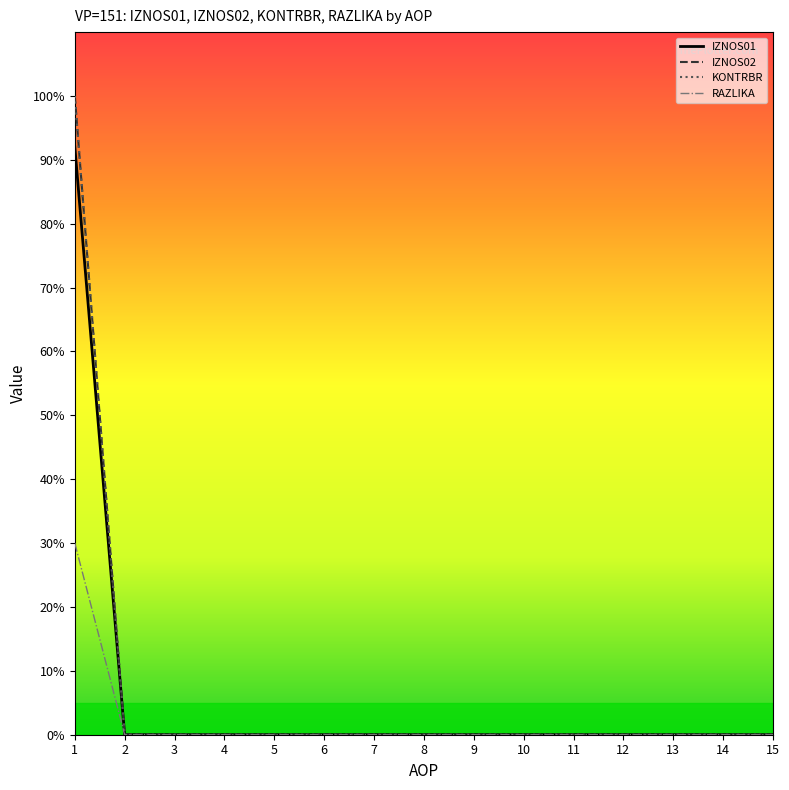

Reading right to left, list all the values displayed in this chart.

IZNOS01: 0.0	0.0	0.0	0.0	0.0	0.0	0.0	0.0	0.0	0.0	0.0	0.0	0.0	0.0	92.1
IZNOS02: 0.0	0.0	0.0	0.0	0.0	0.0	0.0	0.0	0.0	0.0	0.0	0.0	0.0	0.0	100.0
KONTRBR: 0.0	0.0	0.0	0.0	0.0	0.0	0.0	0.0	0.0	0.0	0.0	0.0	0.0	0.0	100.0
RAZLIKA: 0.0	0.0	0.0	0.0	0.0	0.0	0.0	0.0	0.0	0.0	0.0	0.0	0.0	0.0	30.0